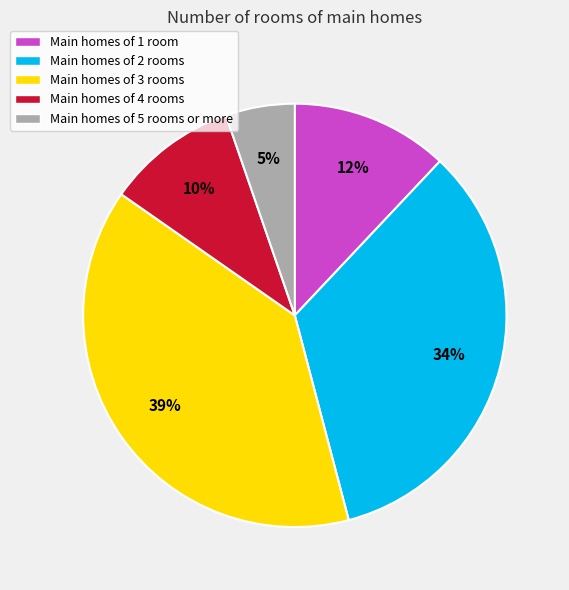

To the nearest percent, what is the combined percentage of Main homes of 4 rooms and Main homes of 5 rooms or more?

15%